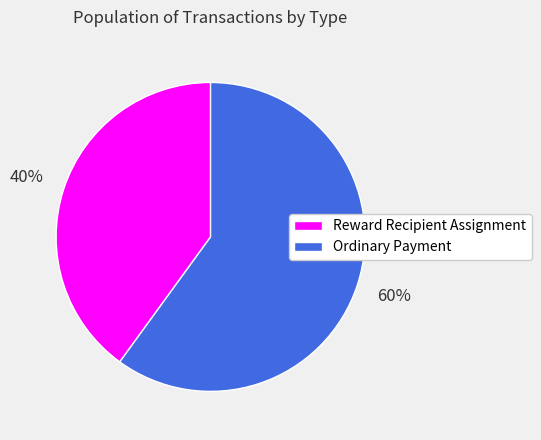

Rank the categories by value from lowest to highest.

Reward Recipient Assignment, Ordinary Payment